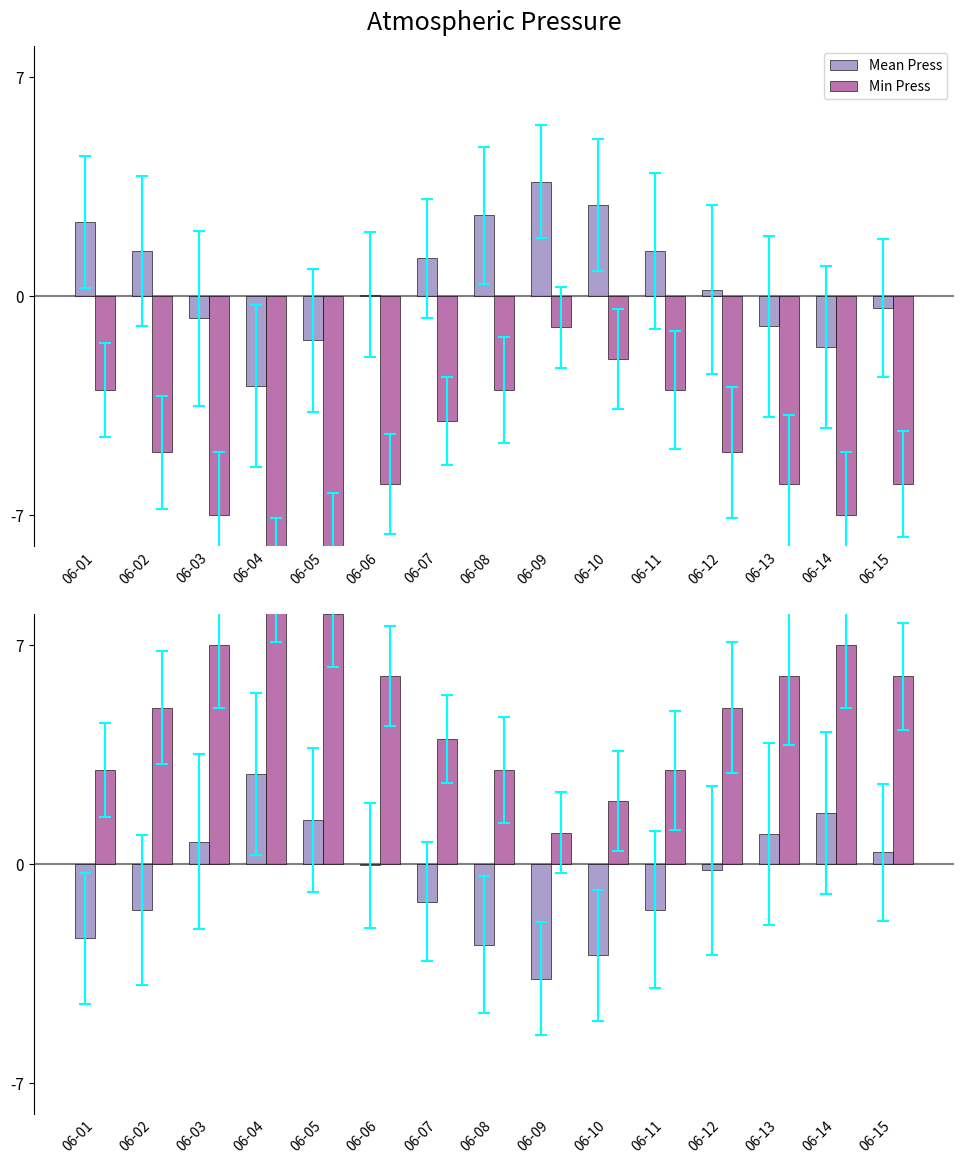

The Mean Press series shows -4.2 at 06-10. True or false?

False